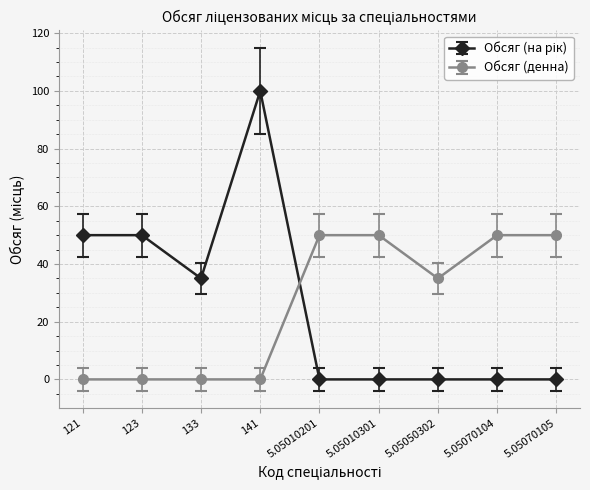

What is the sum of the Обсяг (денна) values at 5.05070105 and 5.05010201?

100